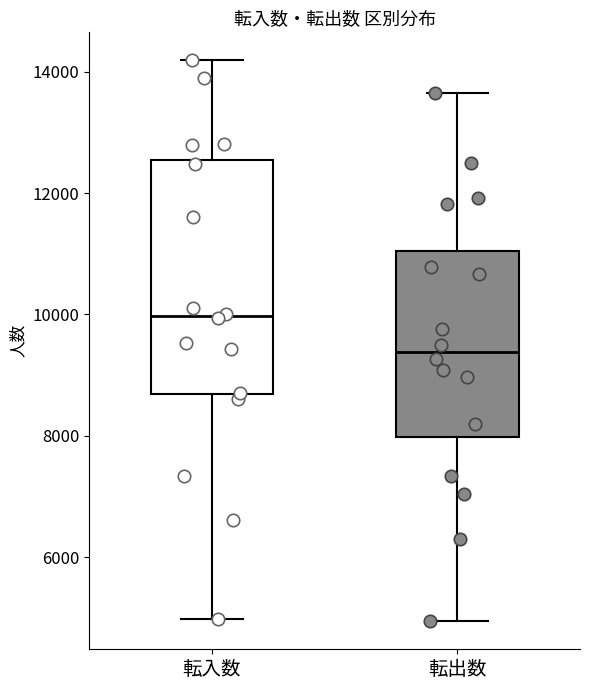

Which box has the lowest median line?

転出数